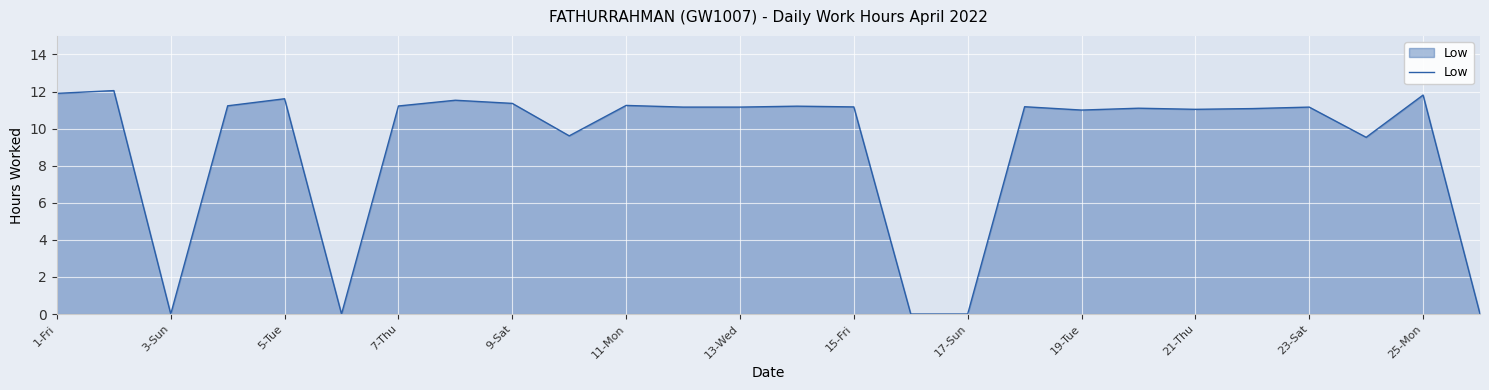

What is the maximum value shown in the chart?

12.1